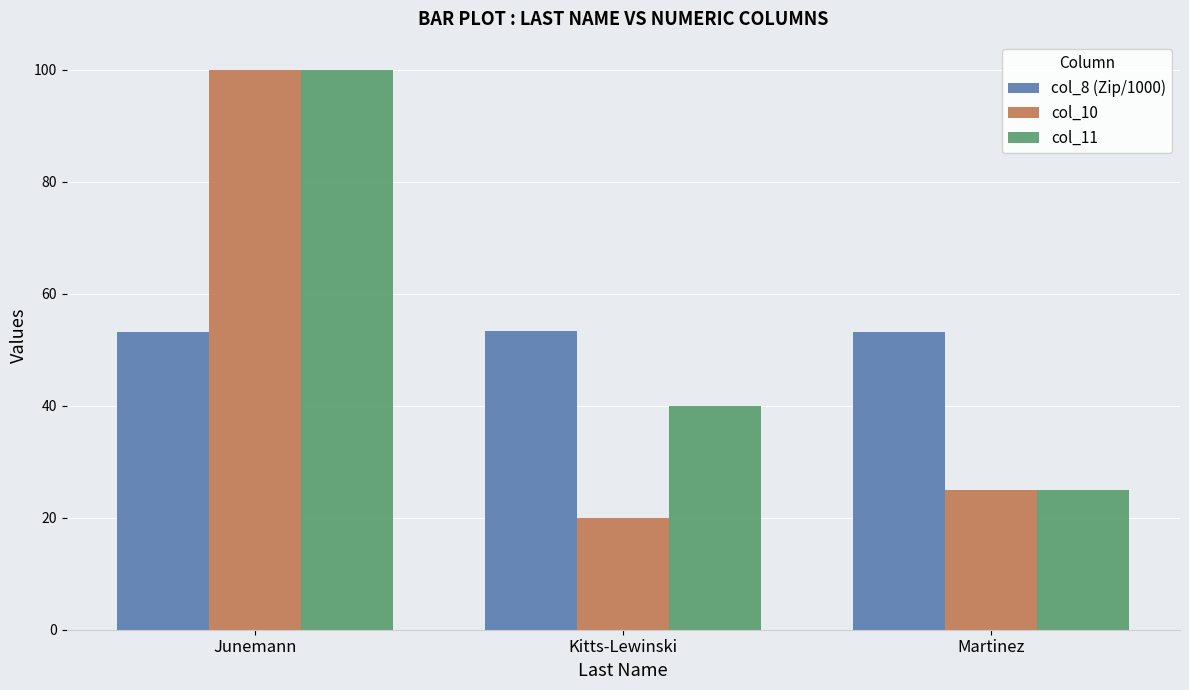

True or false: col_10 has a value of 69.9 at Junemann.

False